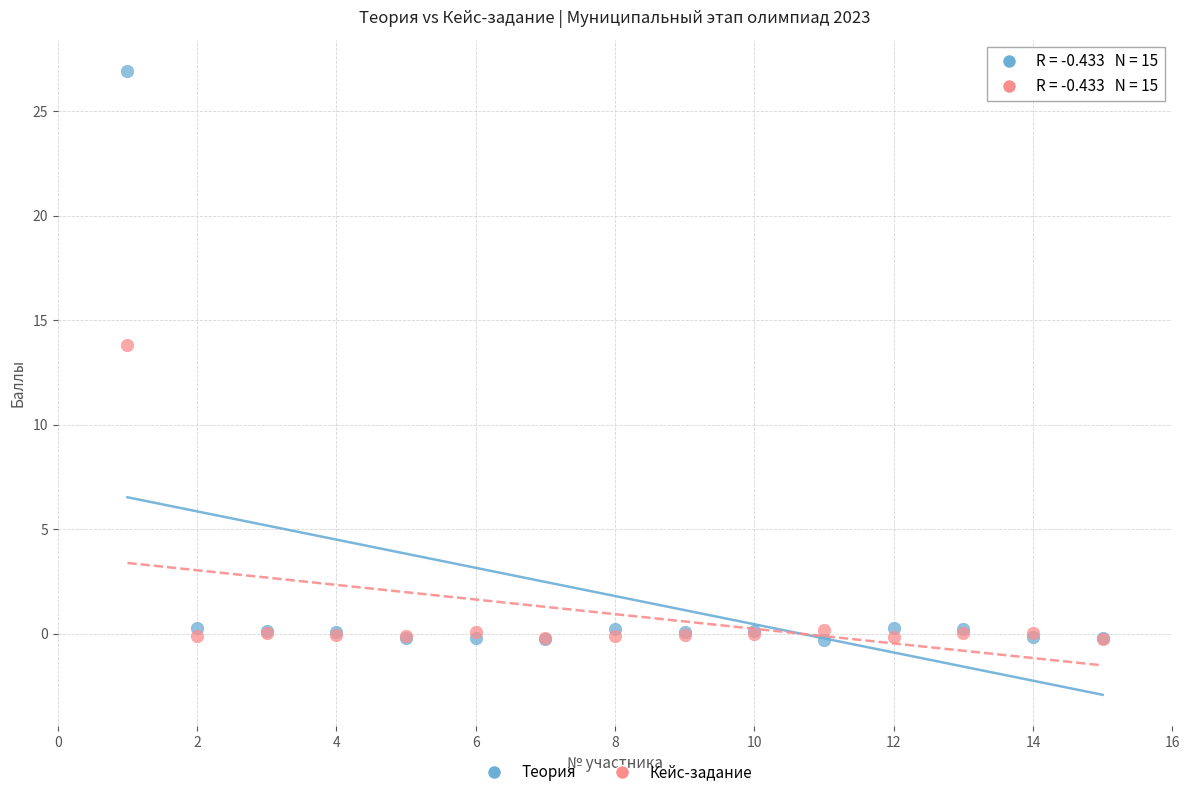

Across all series, what Y value is closest to 13?

13.8